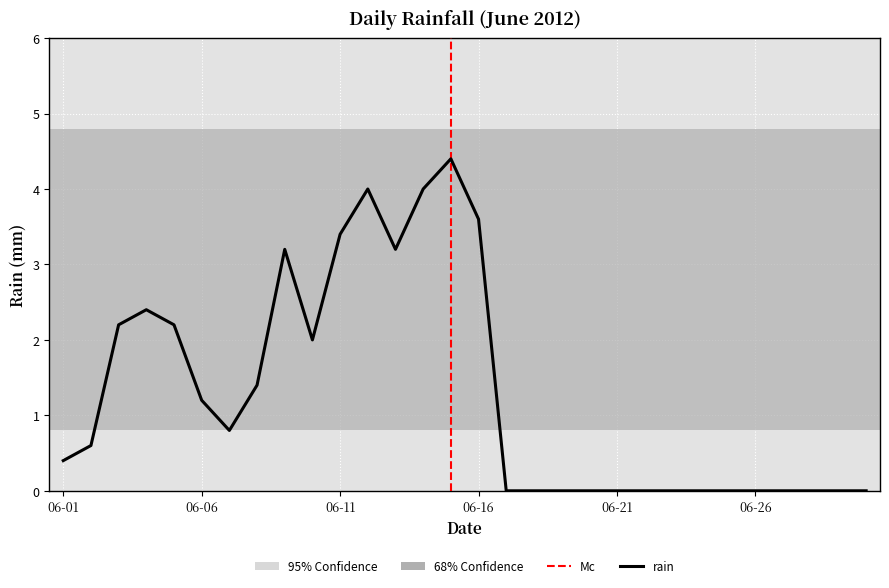

Between 2012-06-27 and 2012-06-09, which is larger?

2012-06-09